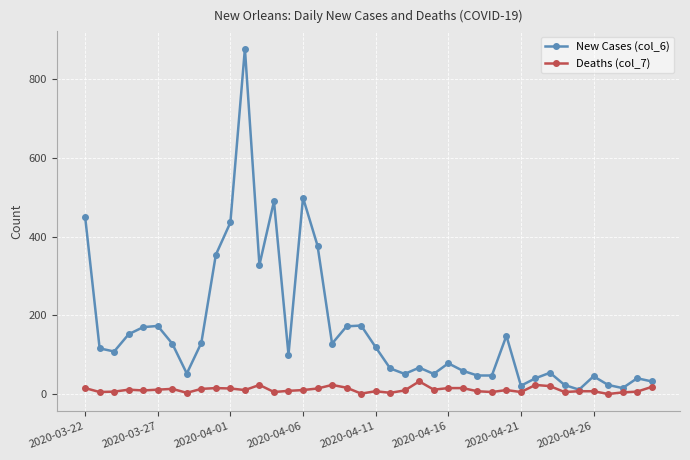

What is the maximum value shown in the chart?

878